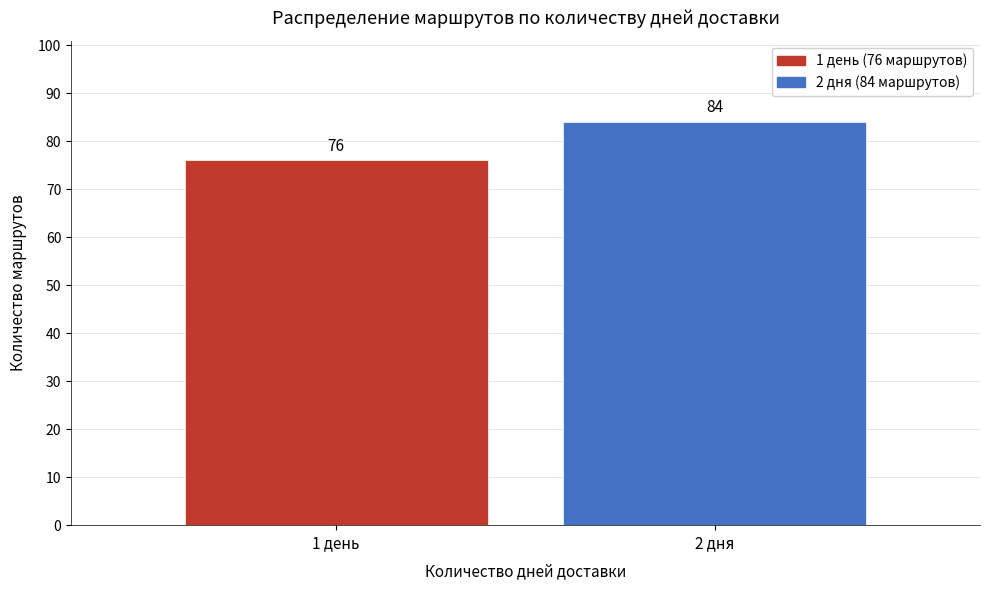

Reading right to left, transcribe all the data shown in this chart.

84	76